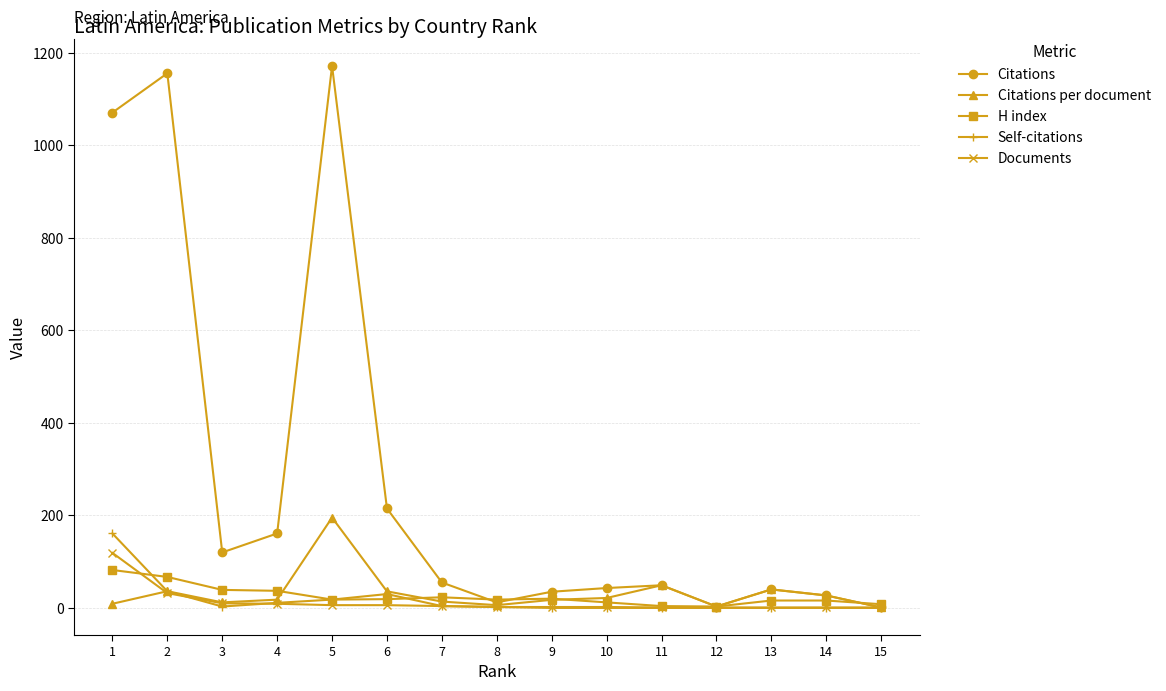

How many categories are shown in the chart?

15